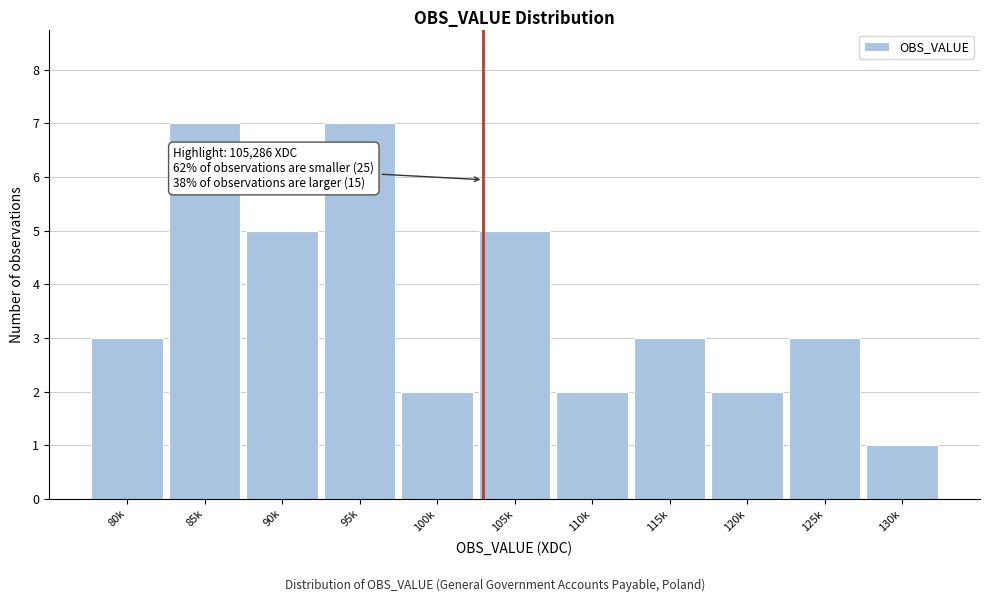

Reading right to left, extract all data points from this chart.

1	3	2	3	2	5	2	7	5	7	3